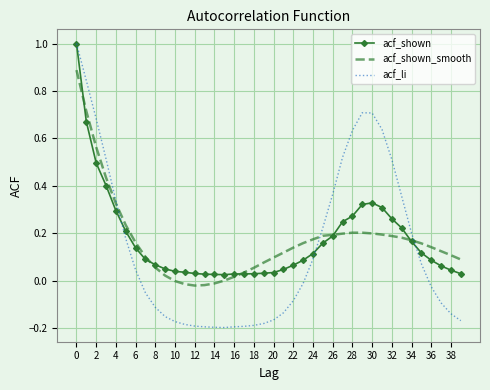

True or false: acf_shown has more than 0 interior local peaks.

True